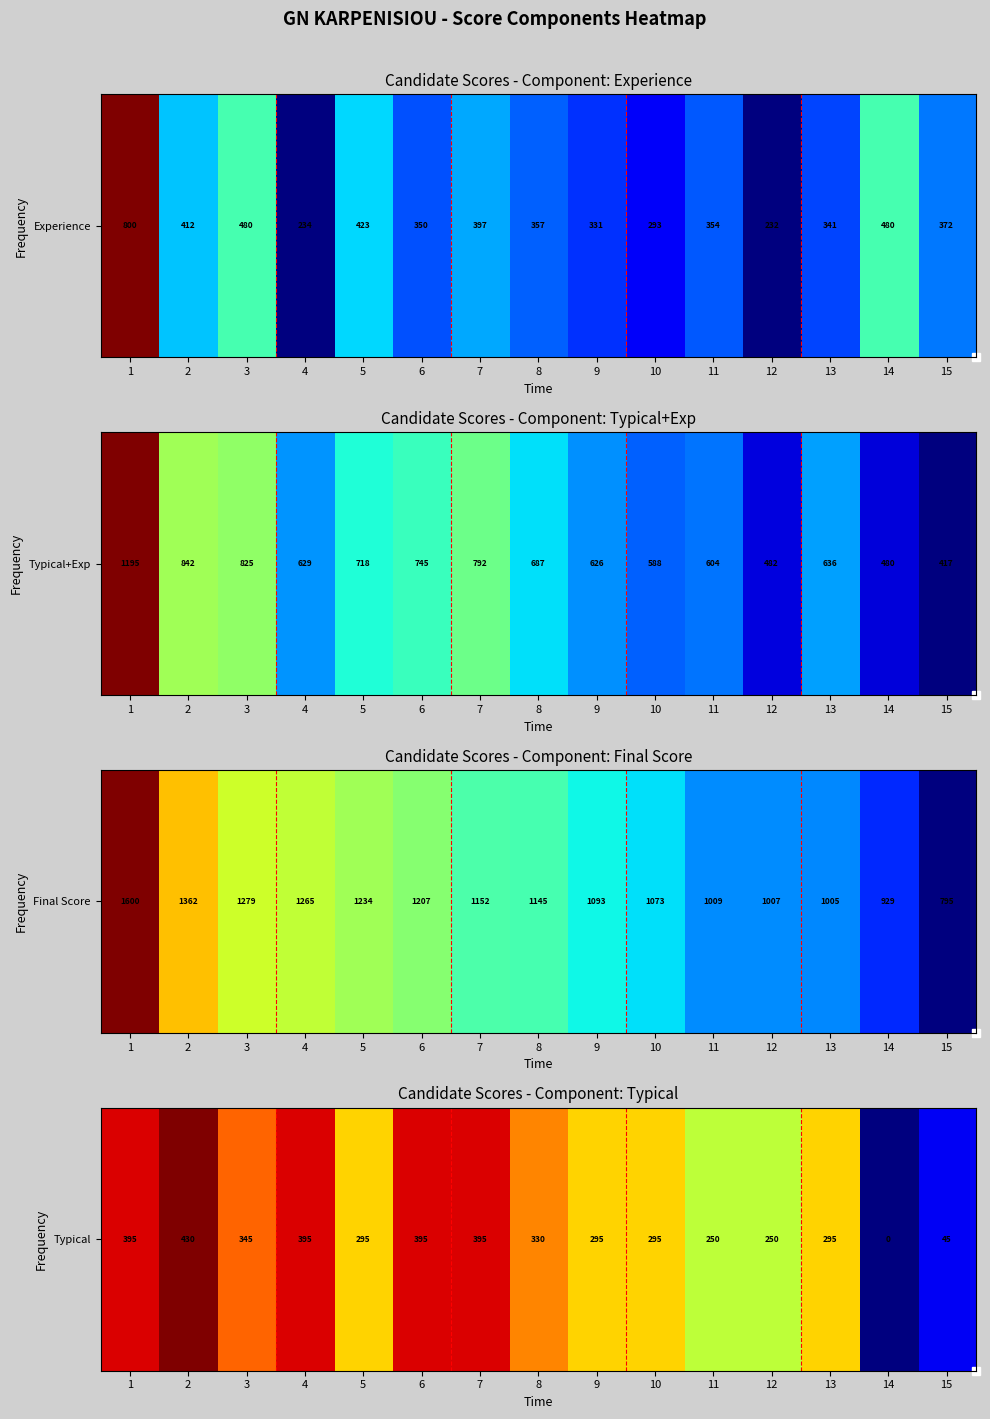

How many values are below 295?

4